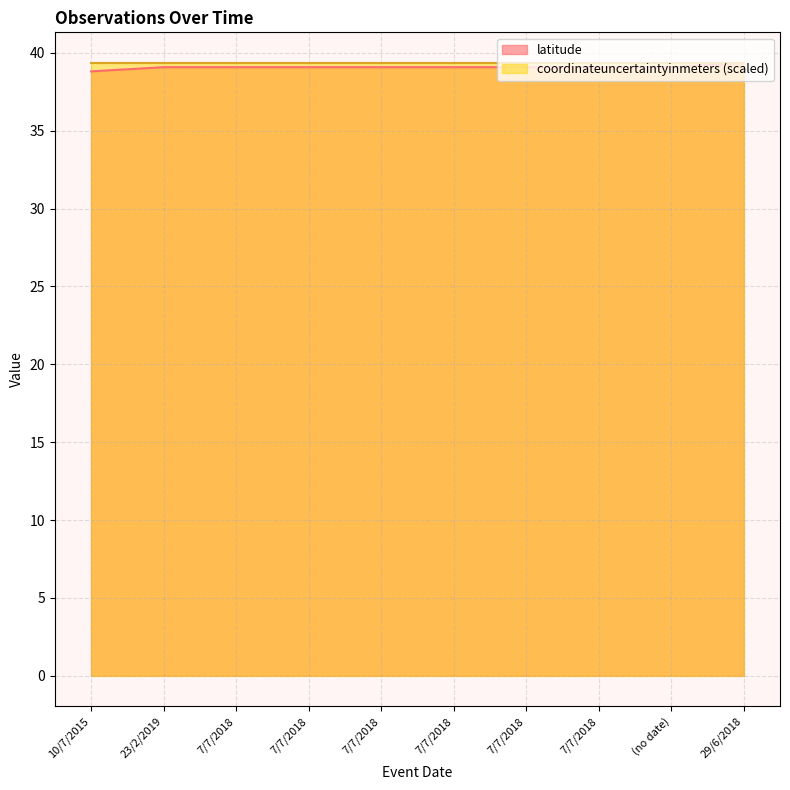

Does the chart display data point markers on the line(s)?

No